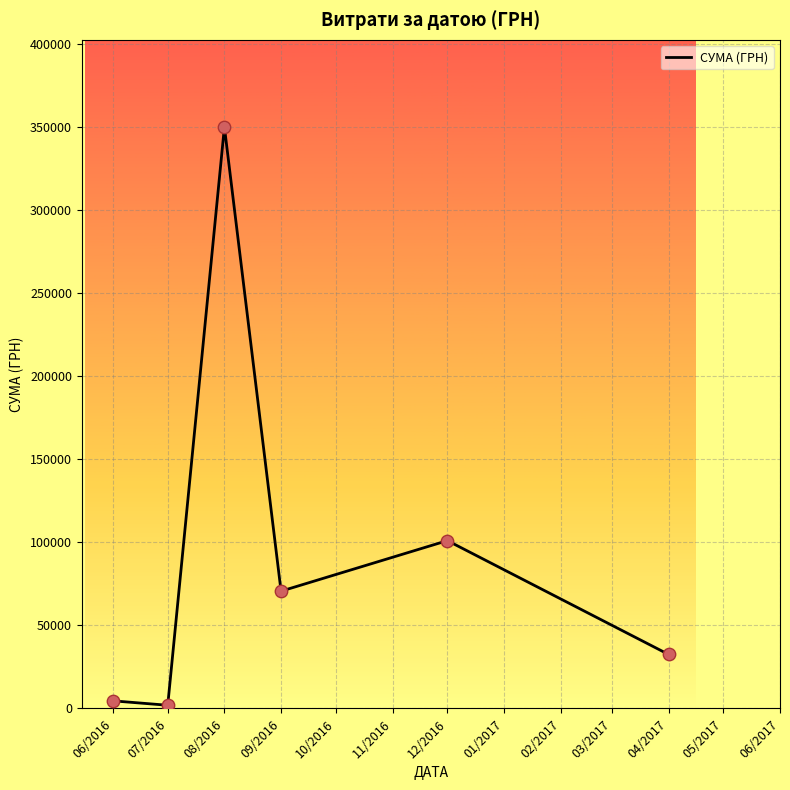

What is the change in value from 08/2016 to 09/2016?

-279522.4